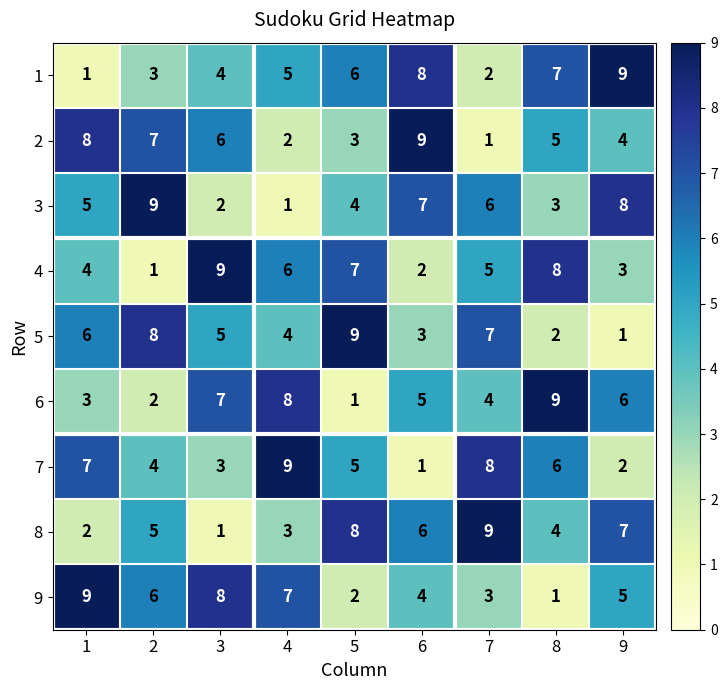

True or false: 3 has a value of 2 at 3.

True